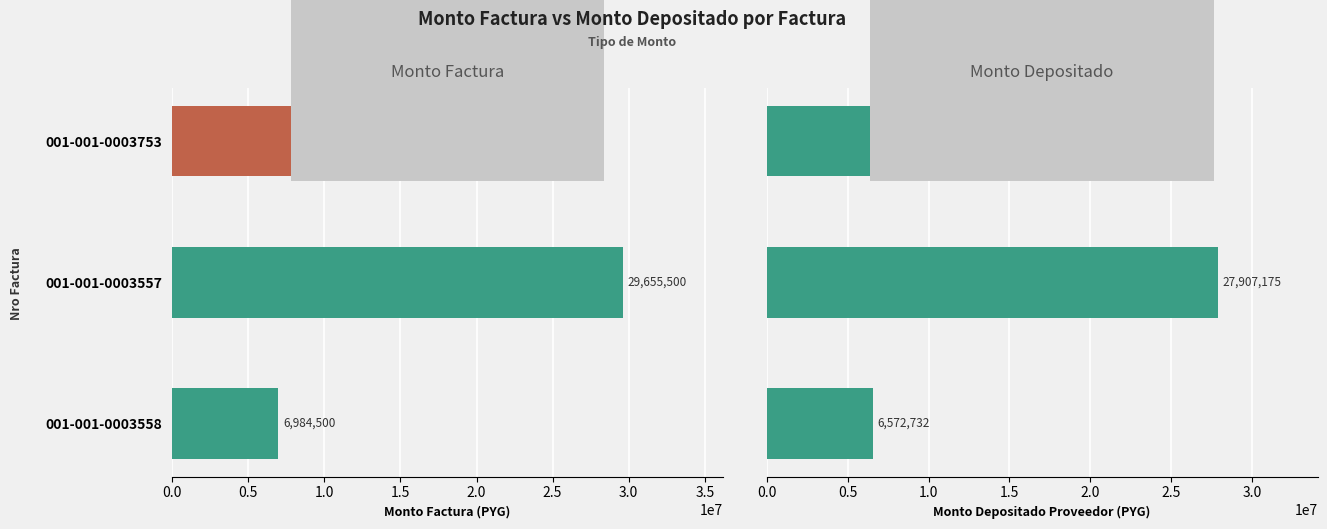

What value does the monto_depositado_proveedor series have at 001-001-0003558, to the nearest 100?

6572700